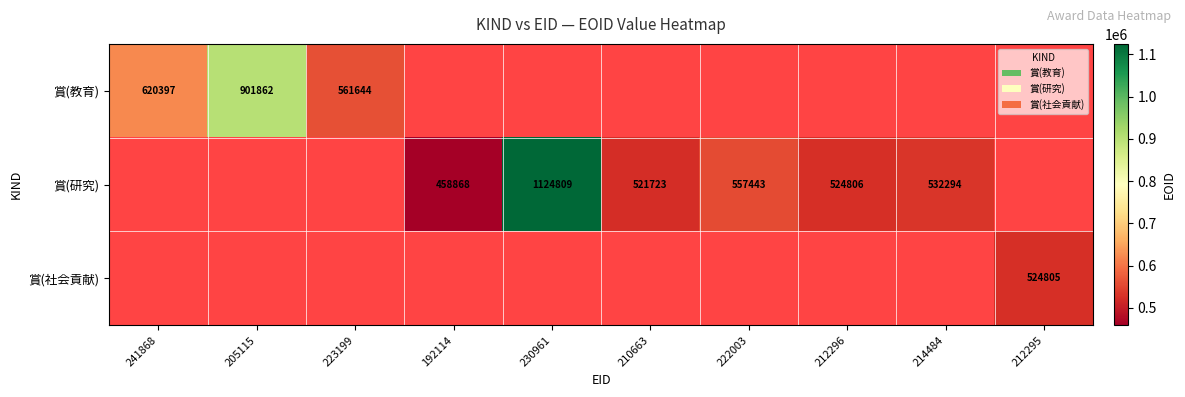

The value of 賞(教育) at 205115 is 901862. True or false?

True